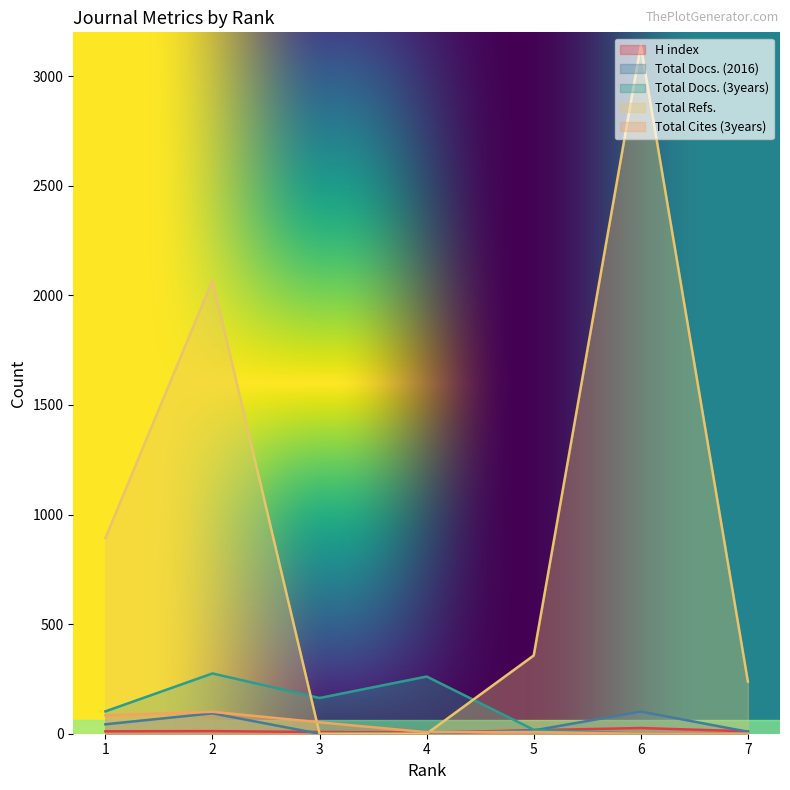

List the series in order of their peak value, lowest first.

H index, Total Cites (3years), Total Docs. (2016), Total Docs. (3years), Total Refs.